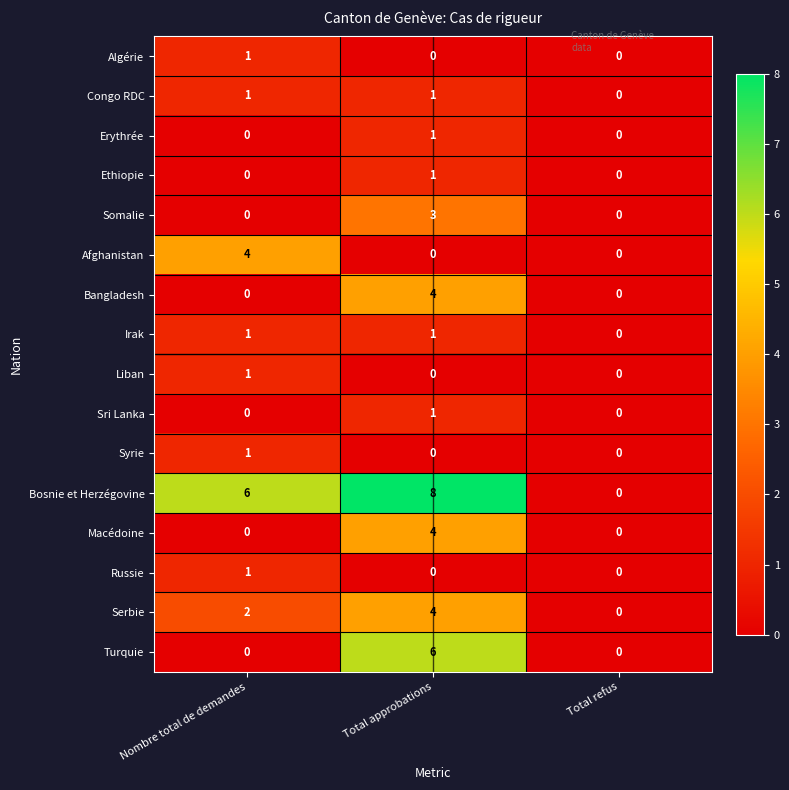

At which category is the sum across all series the highest?

Total approbations